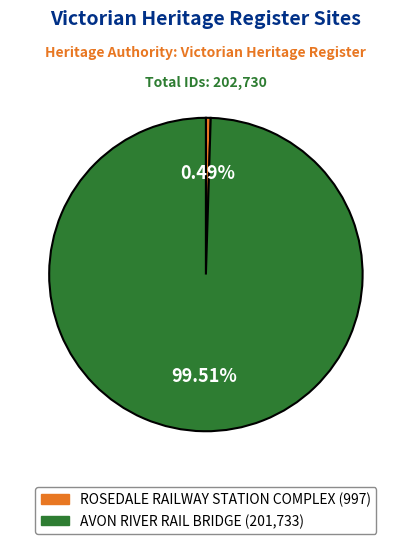

Rank the categories by value from lowest to highest.

ROSEDALE RAILWAY STATION COMPLEX, AVON RIVER RAIL BRIDGE